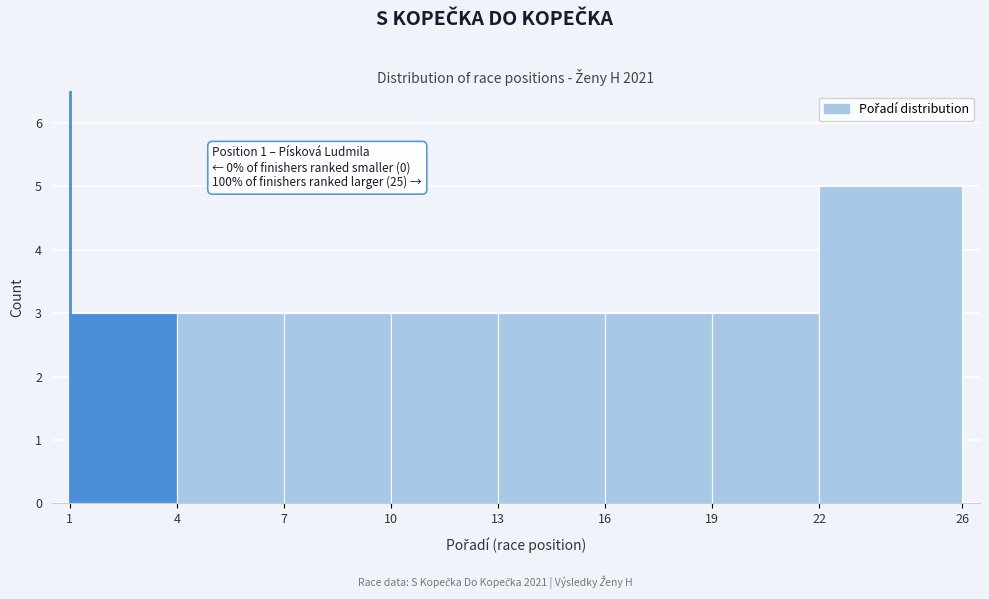

Over which range of the x-axis is the bar tallest?

22 to 26